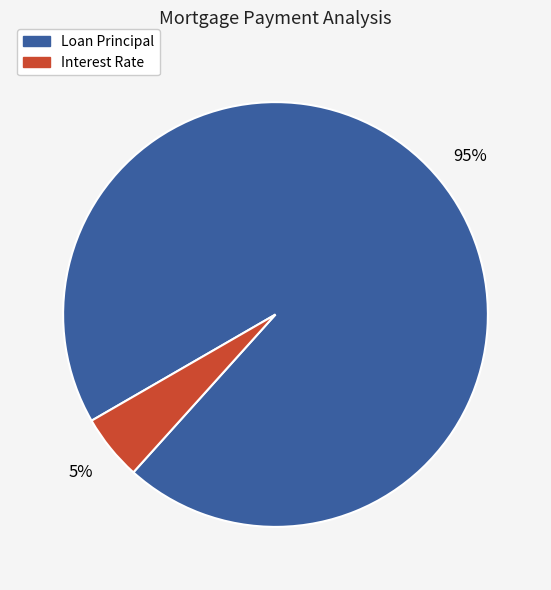

How many segments does this pie chart have?

2